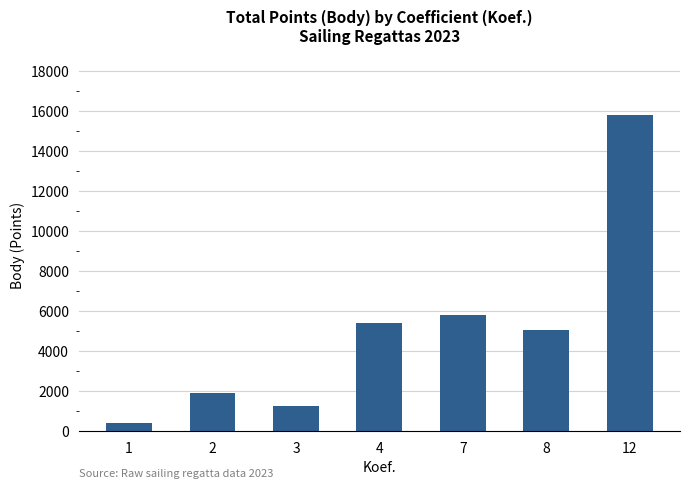

What is the value of the 2nd bar from the left?

1892